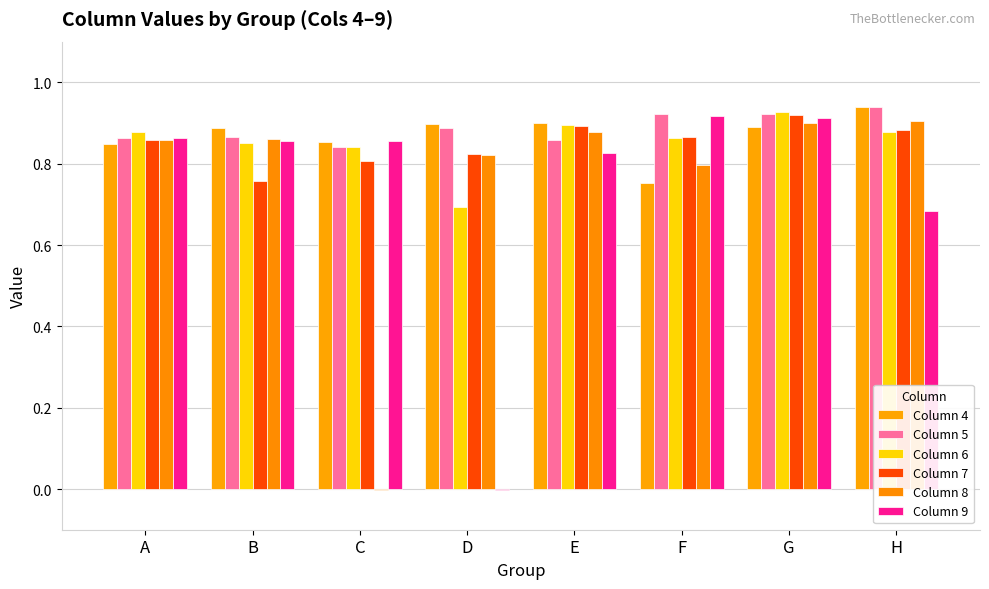

True or false: Column 5 has a value of 0.9 at F.

True